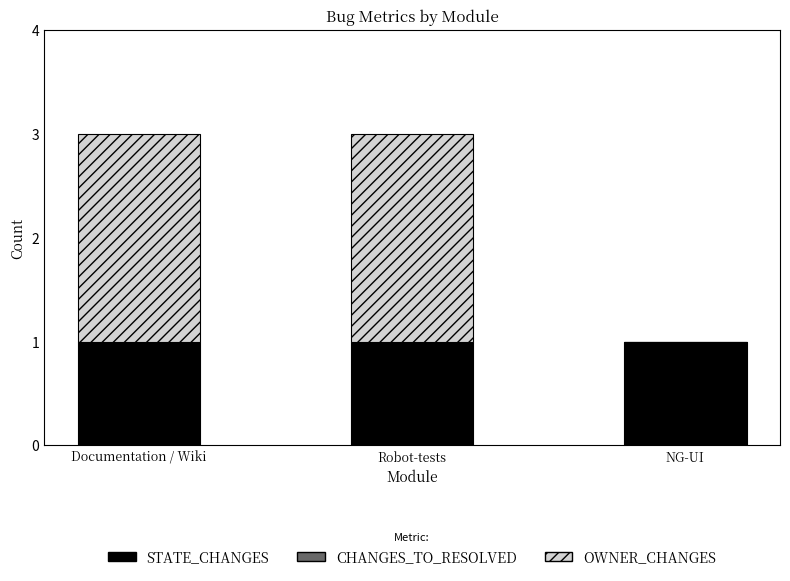

What is the sum of all STATE_CHANGES values?

3